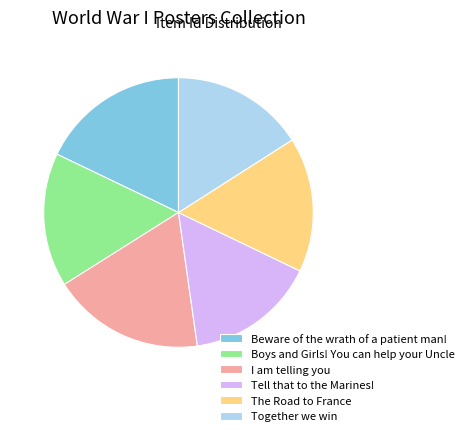

Does Beware of the wrath of a patient man! represent more than half of the total?

No